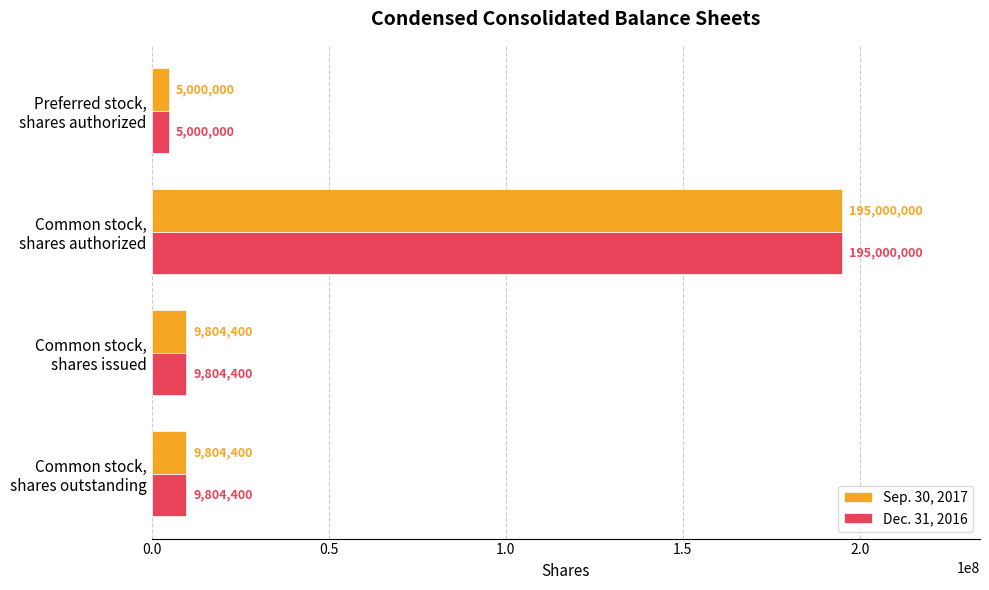

At which category does the chart reach its peak across all series?

Common stock,
shares authorized